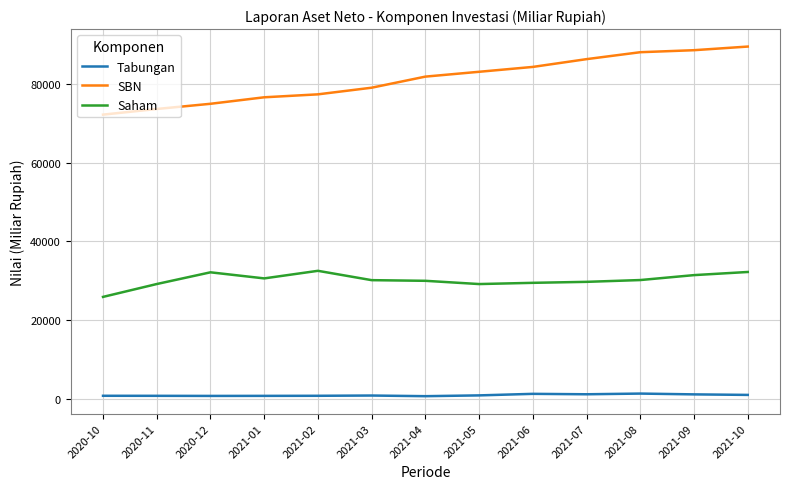

Rank the series by their average value, from highest to lowest.

SBN, Saham, Tabungan